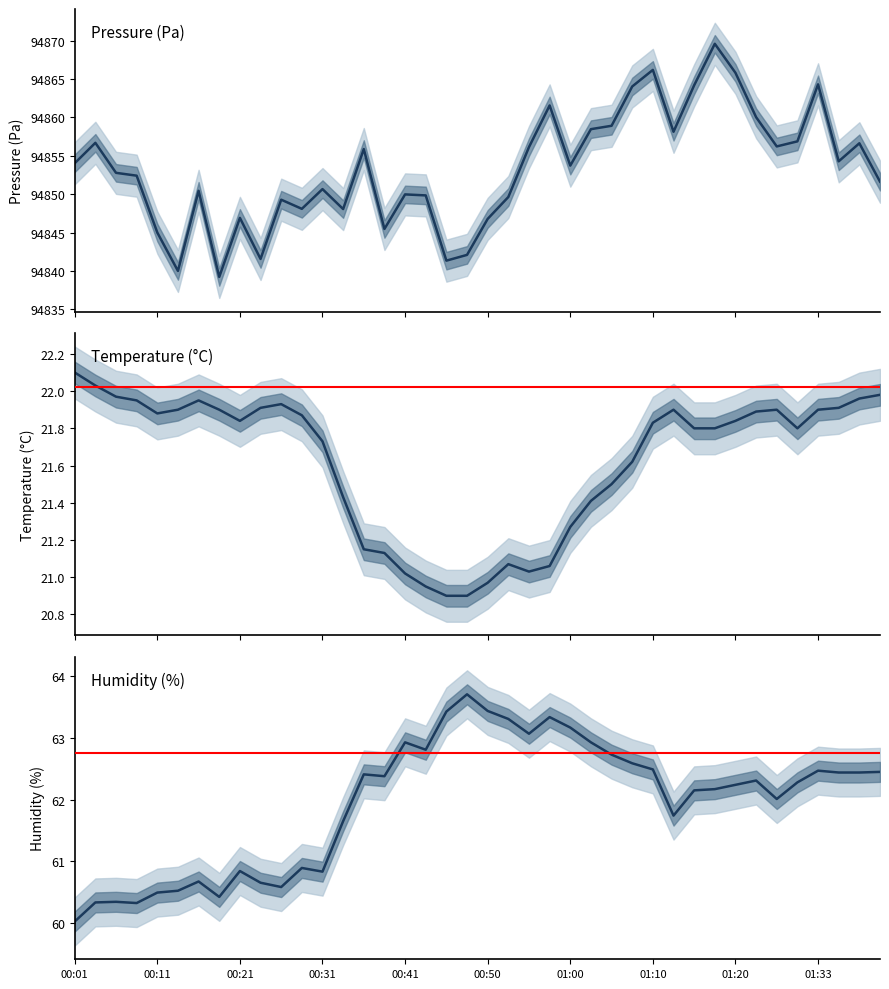

Reading left to right, transcribe all the data shown in this chart.

pressure: 94854.0	94856.7	94852.8	94852.4	94845.0	94840.0	94850.4	94839.2	94846.9	94841.6	94849.3	94848.1	94850.7	94848.1	94855.9	94845.5	94850.0	94849.8	94841.3	94842.1	94846.8	94849.6	94856.1	94861.6	94853.7	94858.5	94858.9	94864.0	94866.2	94858.1	94864.2	94869.6	94865.8	94860.0	94856.2	94856.9	94864.3	94854.3	94856.6	94851.6
temperature: 22.1	22.0	22.0	21.9	21.9	21.9	21.9	21.9	21.8	21.9	21.9	21.9	21.7	21.4	21.1	21.1	21.0	20.9	20.9	20.9	21.0	21.1	21.0	21.1	21.3	21.4	21.5	21.6	21.8	21.9	21.8	21.8	21.8	21.9	21.9	21.8	21.9	21.9	22.0	22.0
humidity: 60.0	60.3	60.3	60.3	60.5	60.5	60.7	60.4	60.8	60.6	60.6	60.9	60.8	61.6	62.4	62.4	62.9	62.8	63.4	63.7	63.4	63.3	63.1	63.3	63.2	62.9	62.7	62.6	62.5	61.7	62.1	62.2	62.2	62.3	62.0	62.3	62.5	62.4	62.4	62.5